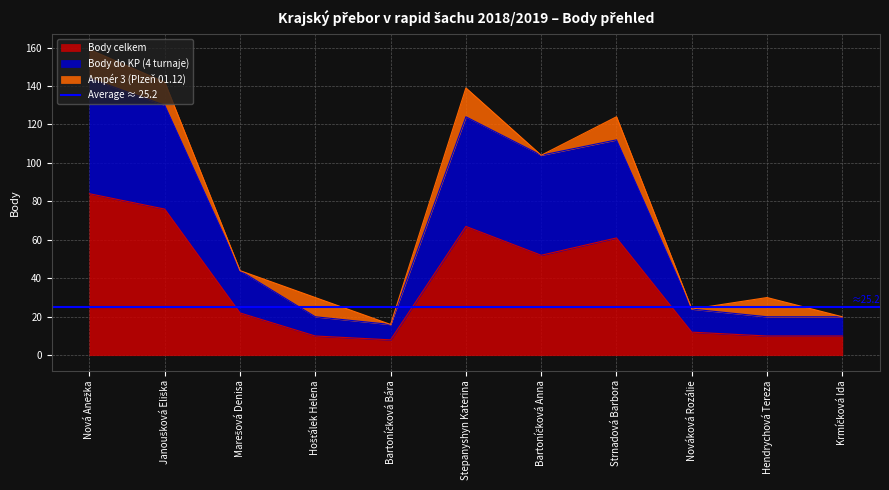

What is the maximum value for Body celkem?

84